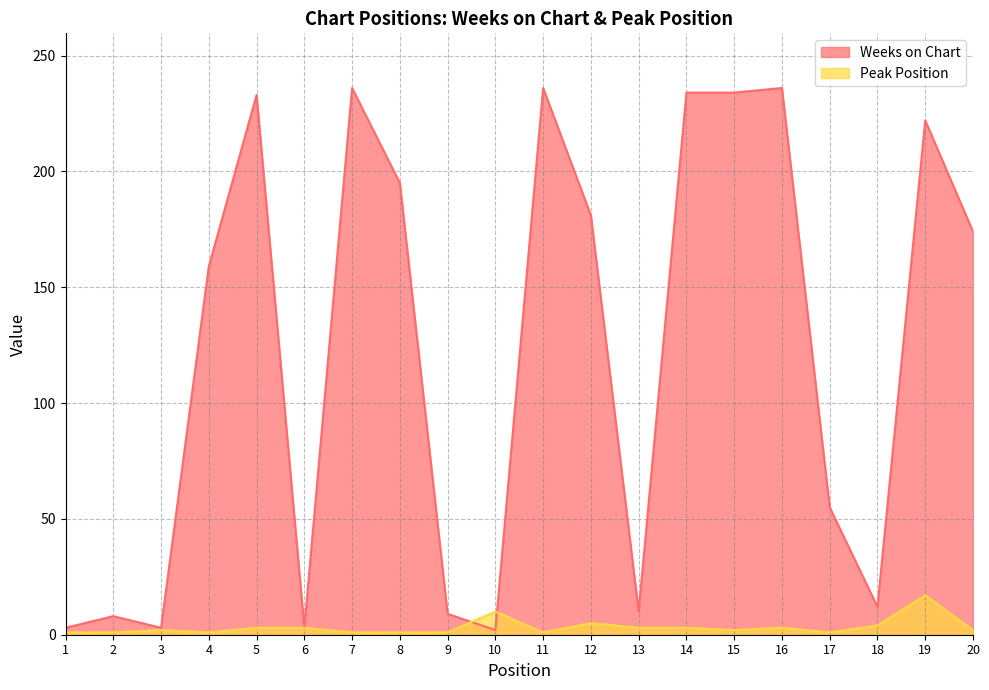

What is the maximum value for Peak Position?

17